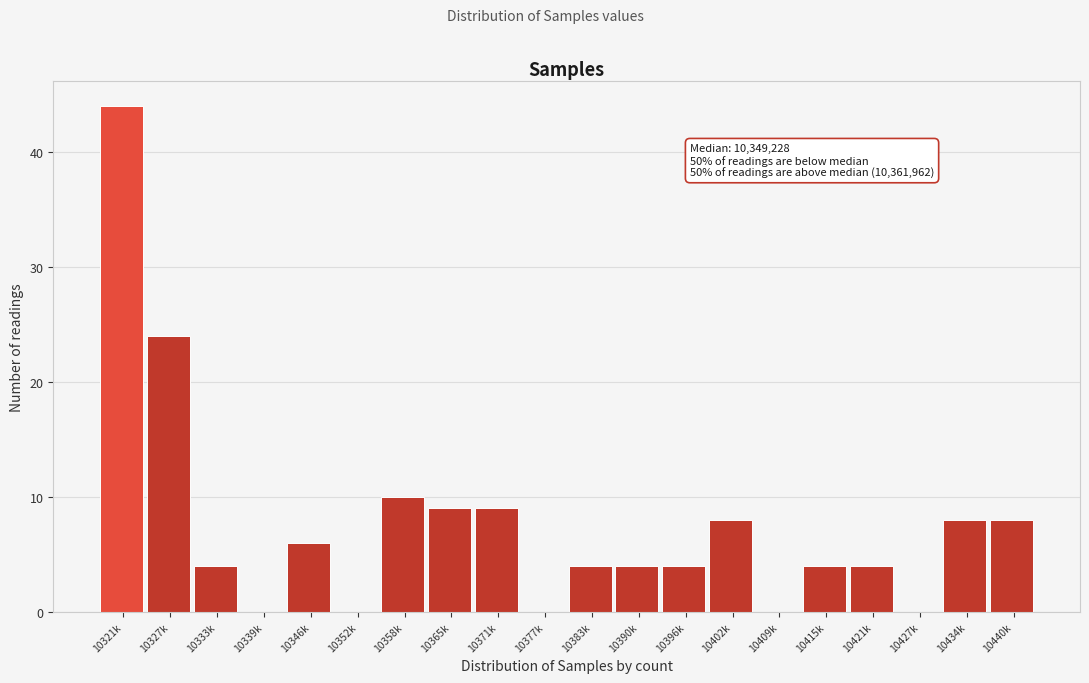

Reading left to right, transcribe all the data shown in this chart.

10321k=44	10327k=24	10333k=4	10339k=0	10346k=6	10352k=0	10358k=10	10365k=9	10371k=9	10377k=0	10383k=4	10390k=4	10396k=4	10402k=8	10409k=0	10415k=4	10421k=4	10427k=0	10434k=8	10440k=8